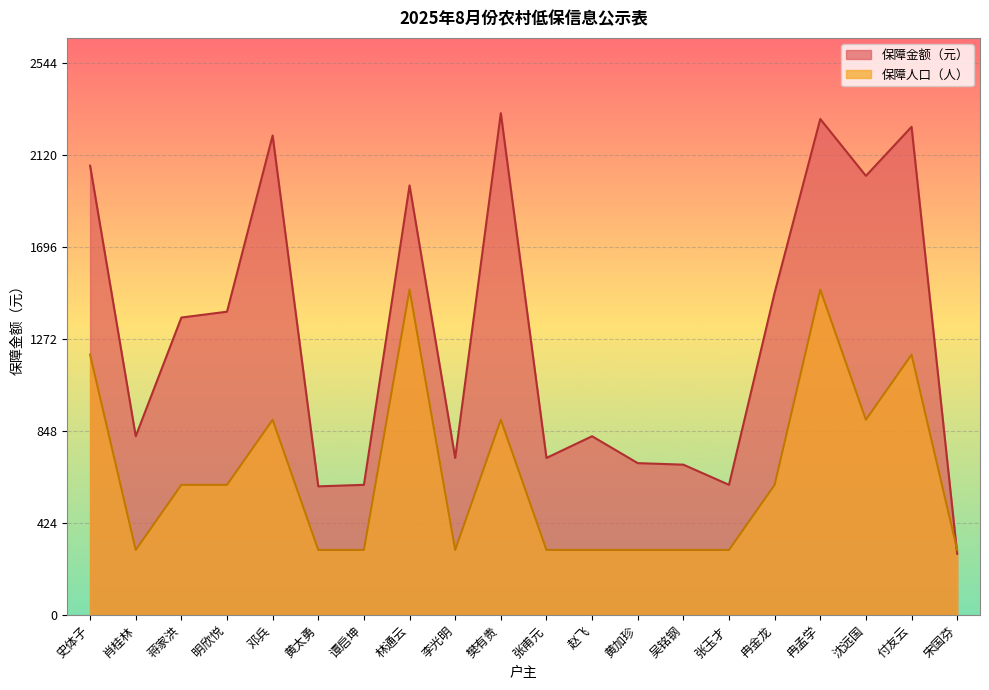

True or false: 保障人口（人） has more than 1 interior local peaks.

True